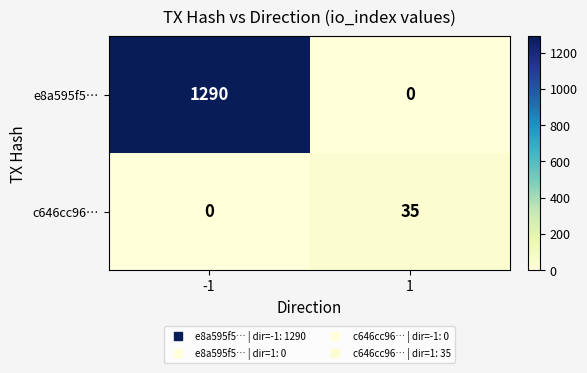

How many distinct data groups are displayed?

2